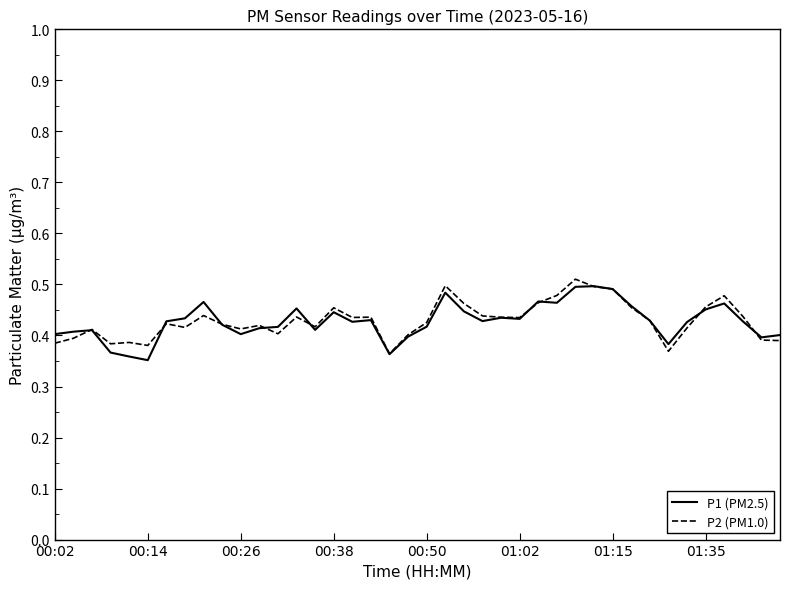

What are all the series names shown in the legend?

P1 (PM2.5), P2 (PM1.0)